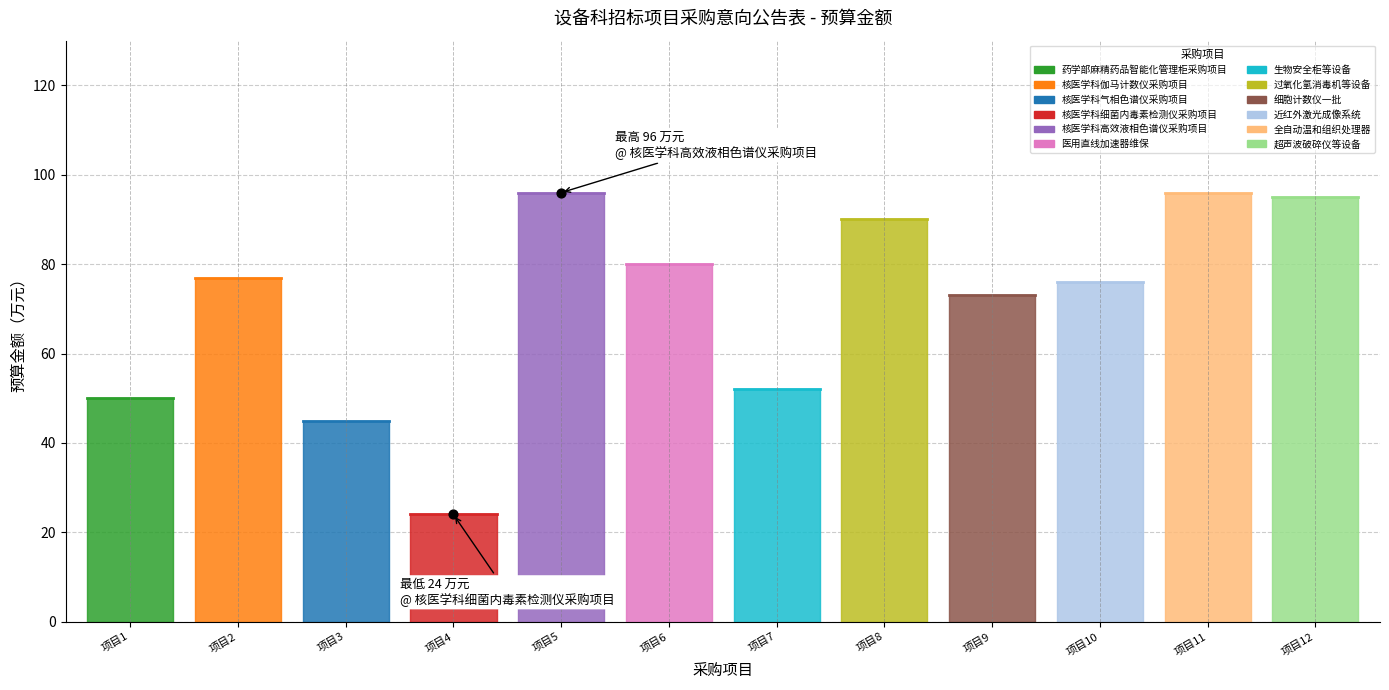

What is the ratio of the value at 核医学科气相色谱仪采购项目 to the value at 核医学科伽马计数仪采购项目?

0.6